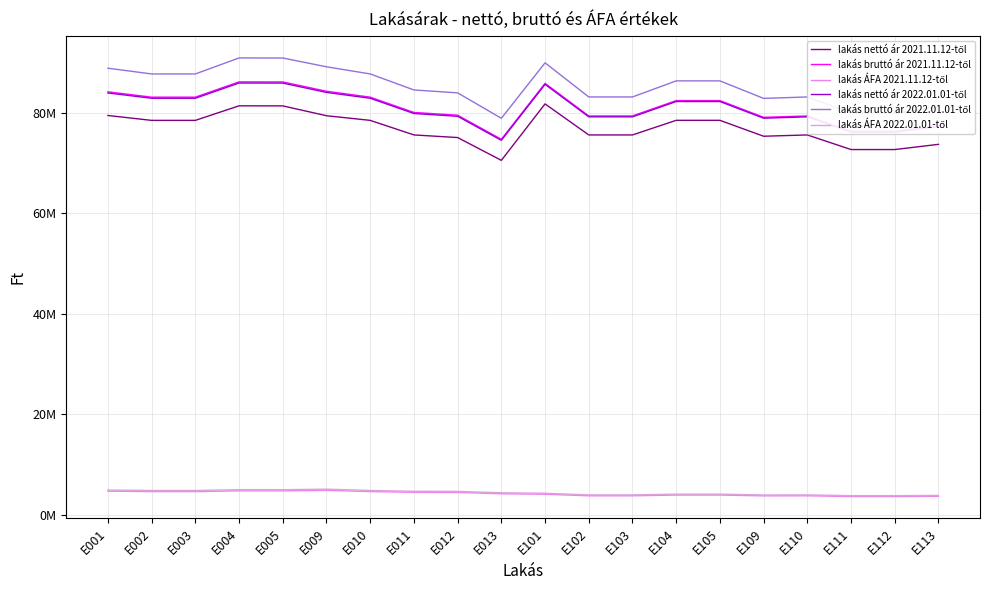

Is this an area chart (filled region under the line)?

No